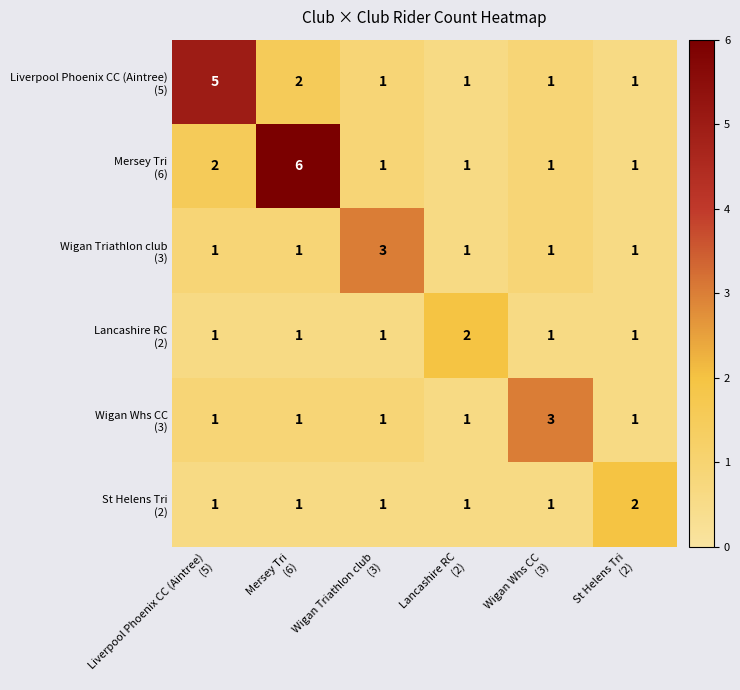

What is the maximum value shown in the chart?

6